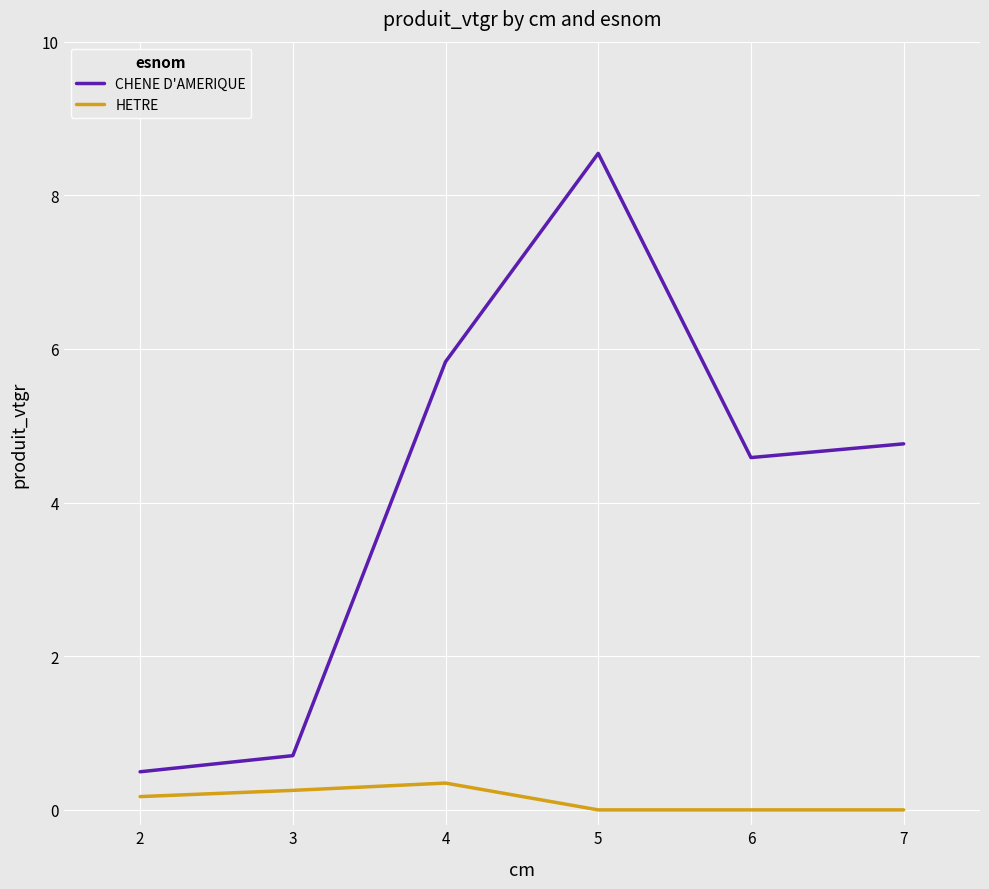

Which category has the highest value in the CHENE D'AMERIQUE series?

5